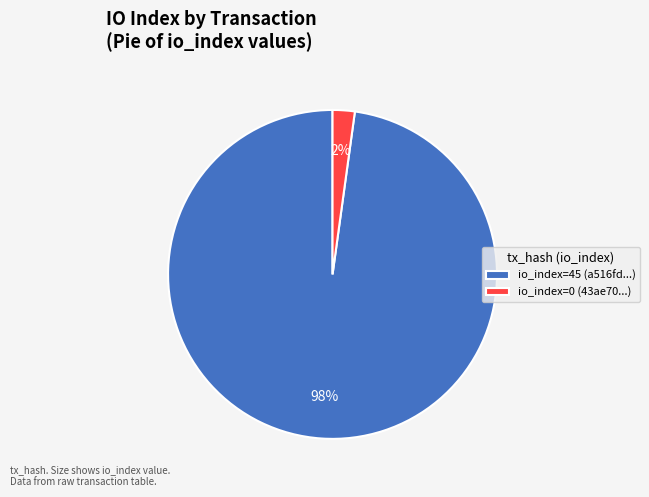

Count the number of slices in the pie.

2